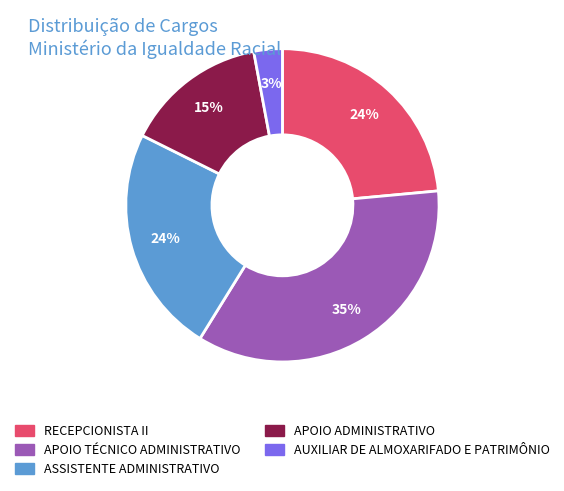

The AUXILIAR DE ALMOXARIFADO E PATRIMÔNIO slice represents 15% of the pie. True or false?

False